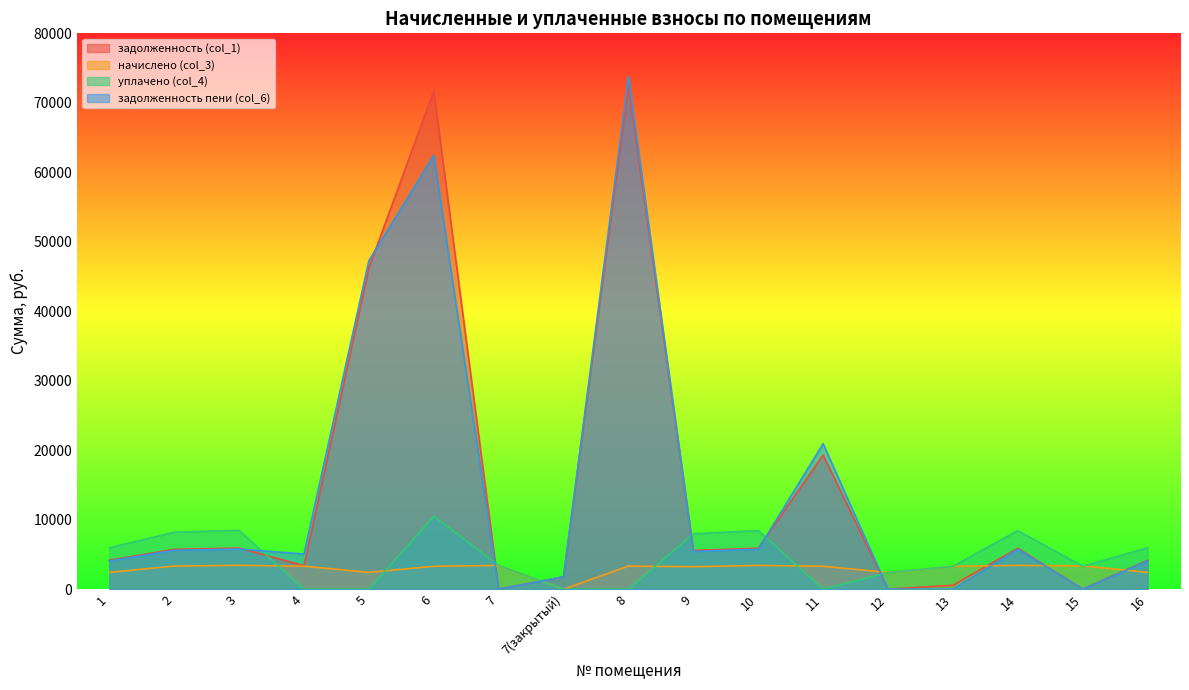

List the labels in order of уплачено (col_4) value, largest first.

6, 3, 14, 10, 2, 9, 16, 1, 7, 15, 13, 12, 4, 5, 7(закрытый), 8, 11